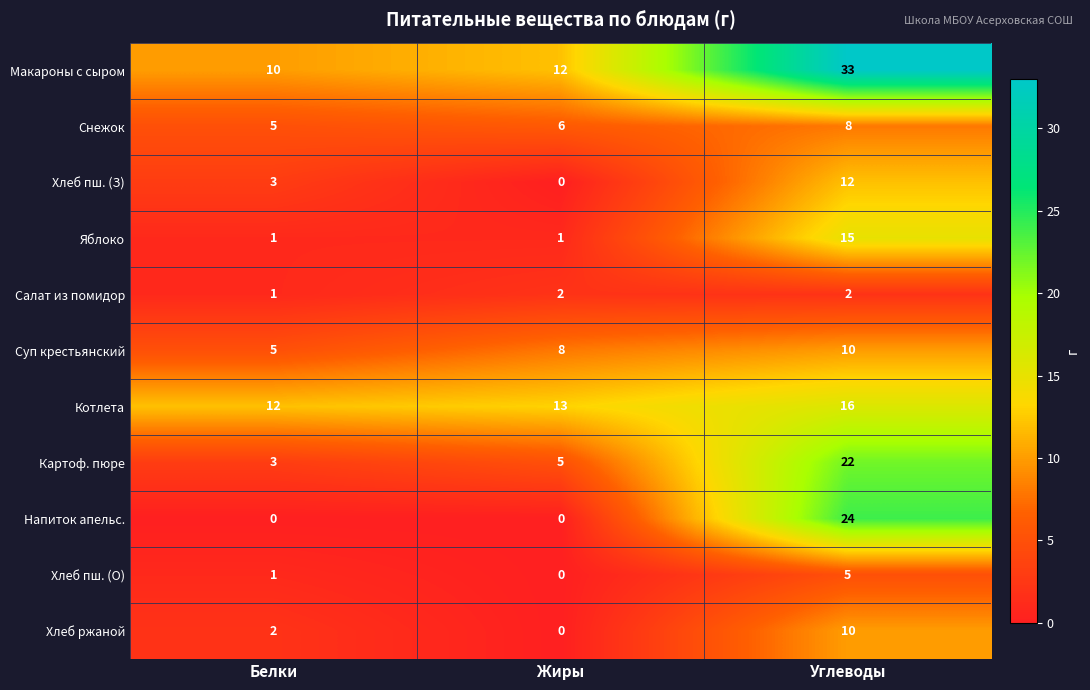

Which series has the largest total across all categories?

Макароны с сыром